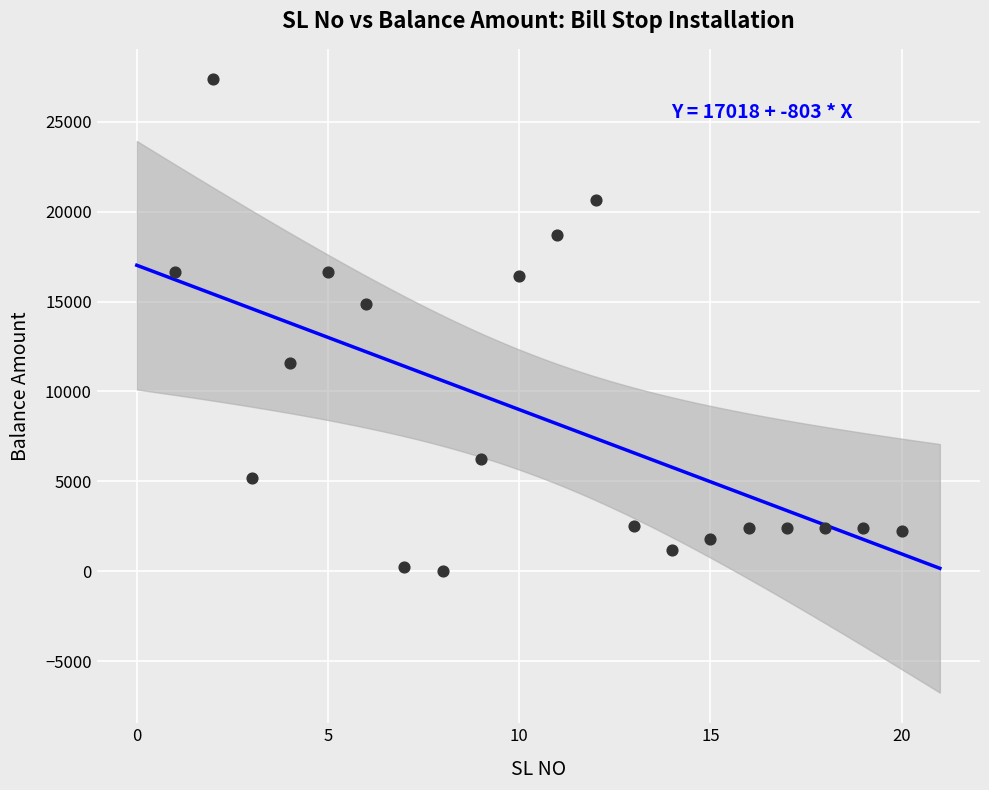

What is the range of Y values (max minus min)?

27350